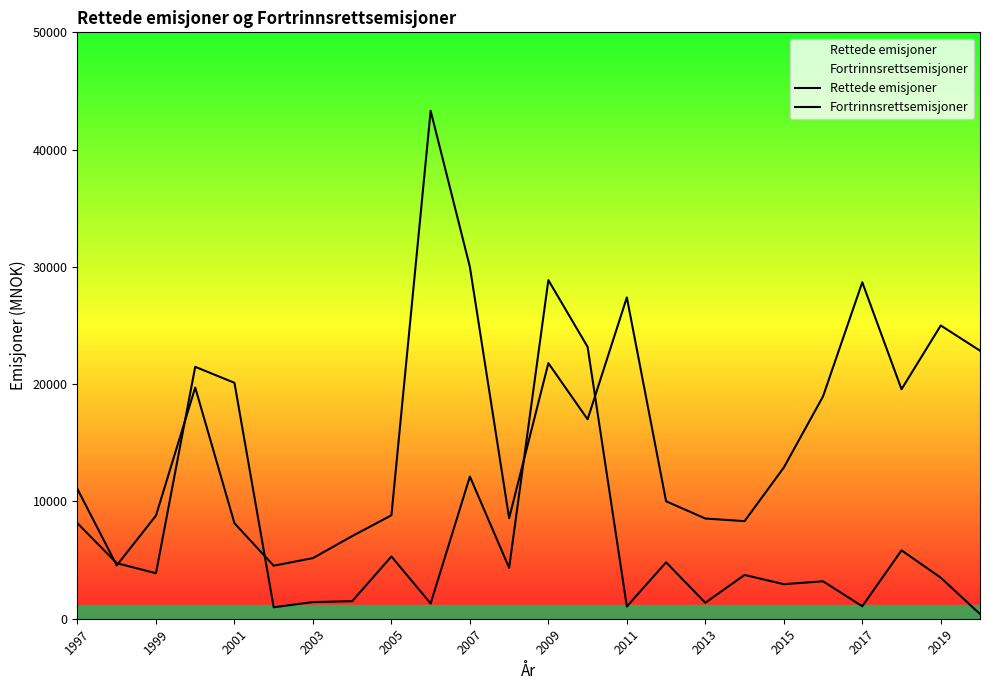

Which series has the widest spread of values?

Rettede emisjoner